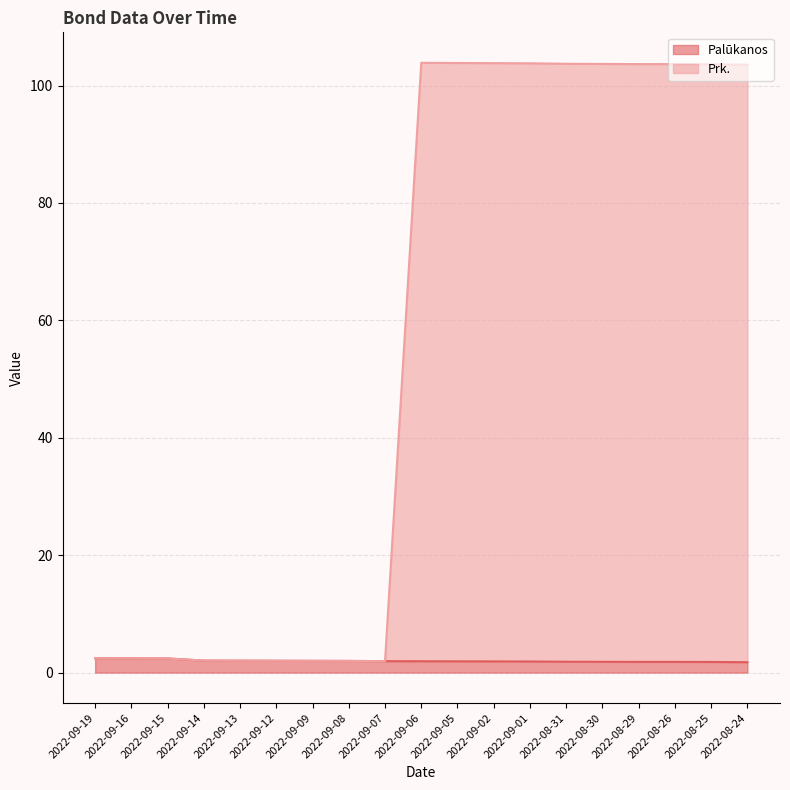

How many lines are shown in the chart?

2